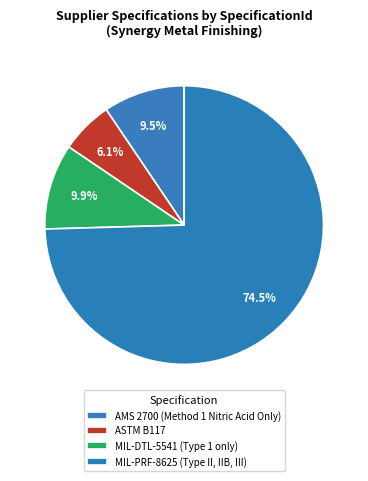

To the nearest percent, what is the combined percentage of MIL-PRF-8625 (Type II, IIB, III) and MIL-DTL-5541 (Type 1 only)?

84%